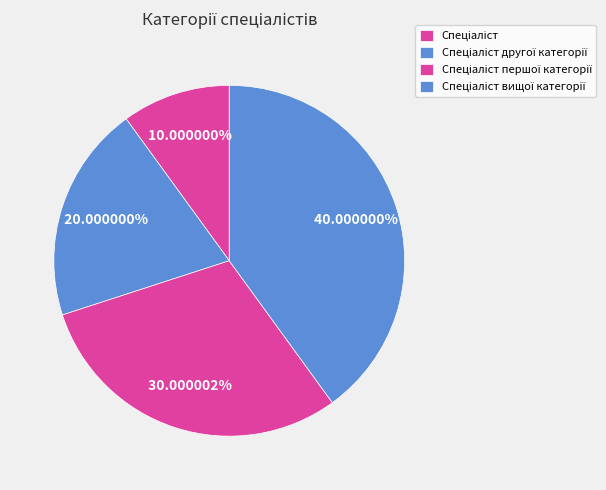

To the nearest percent, what is the difference between the largest and smallest slice percentages?

30%